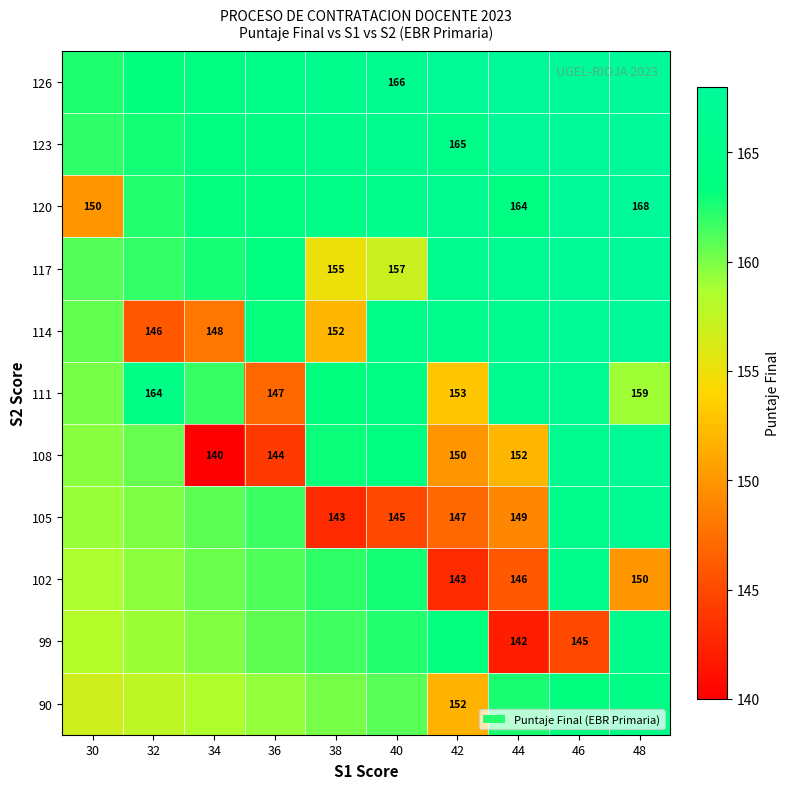

What is the difference between the highest and lowest values at 30?

12.5